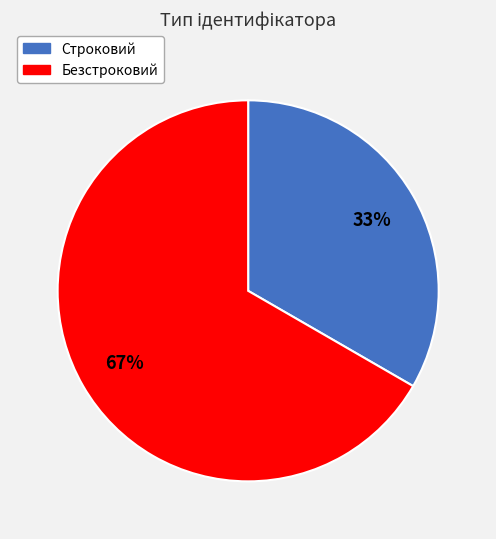

To the nearest percent, what is the combined percentage of Безстроковий and Строковий?

100%